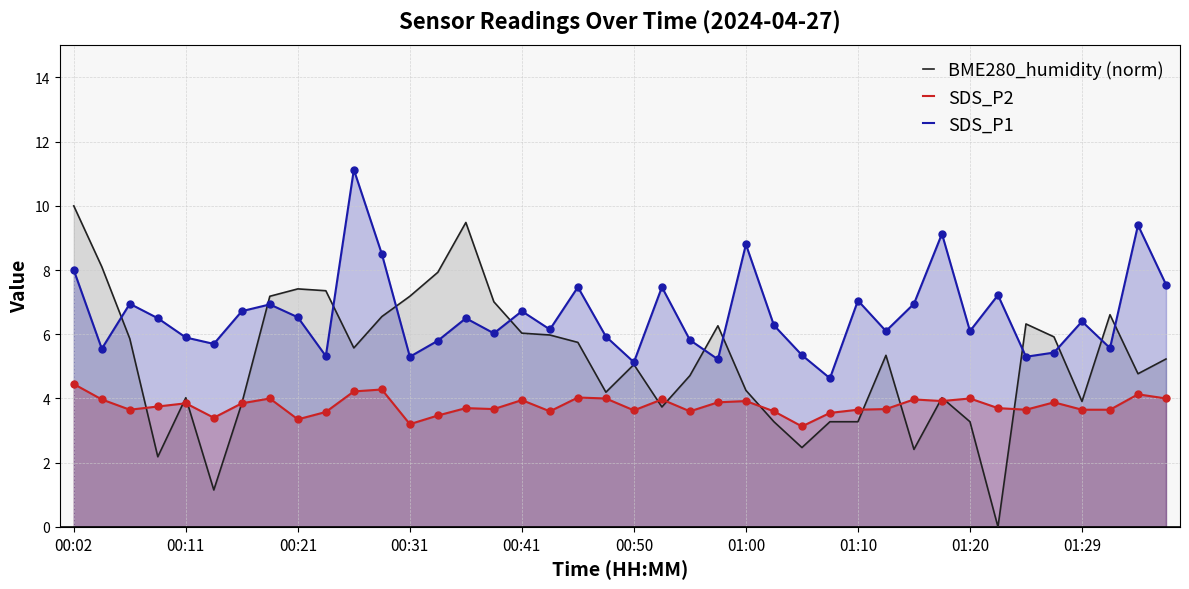

At which category is the sum across all series the highest?

00:02